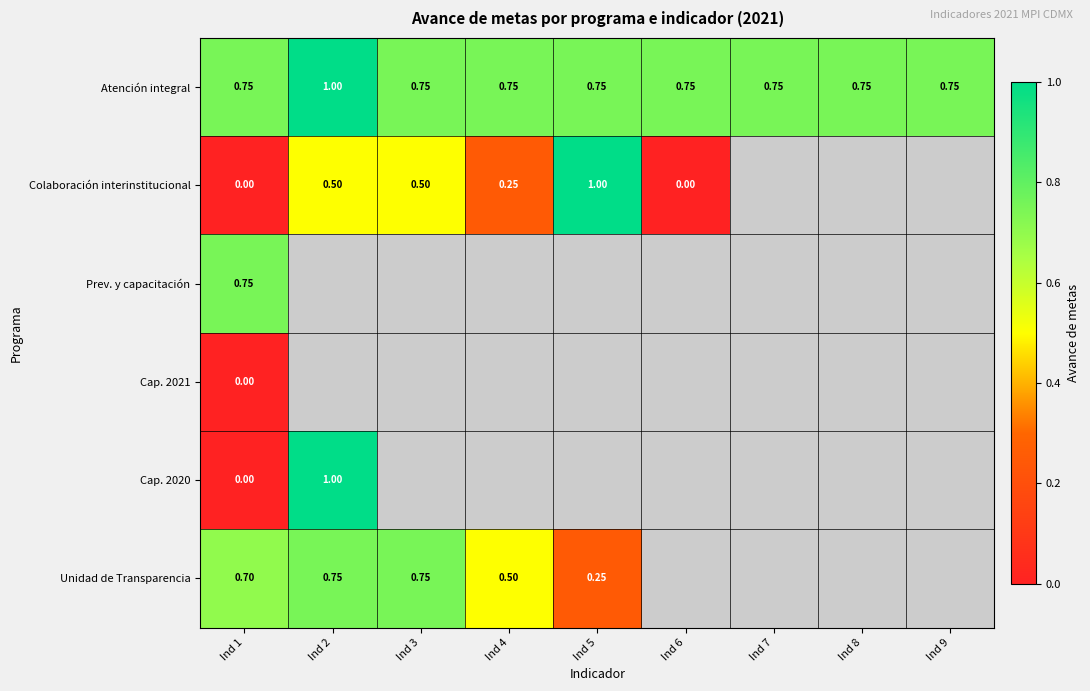

Count the number of data series in this chart.

6